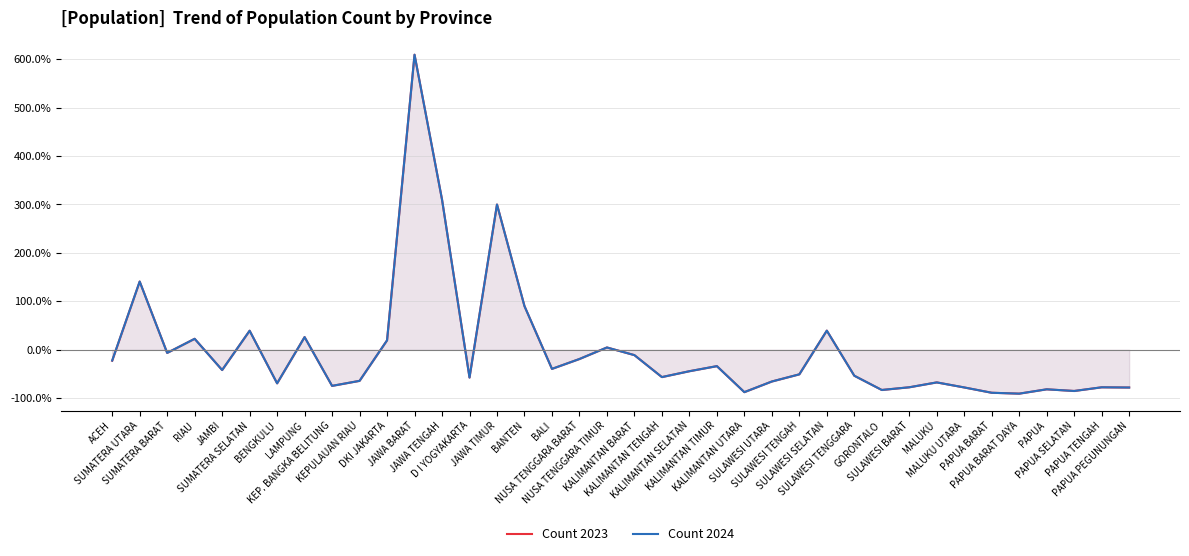

What value does the Count 2023 series have at PAPUA BARAT?

-88.7